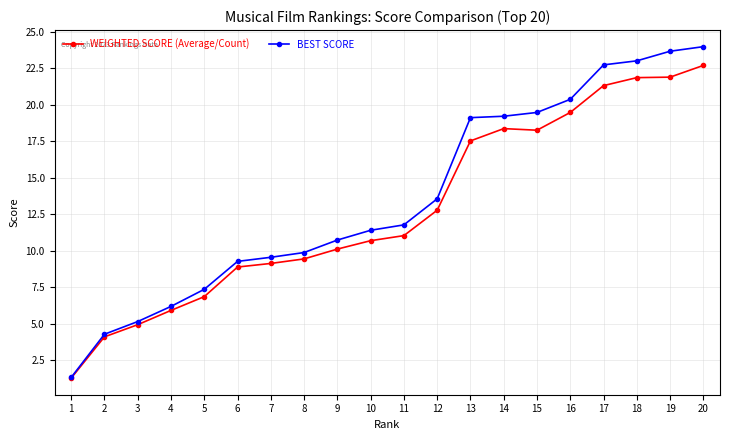

What is the greatest value displayed?

24.0